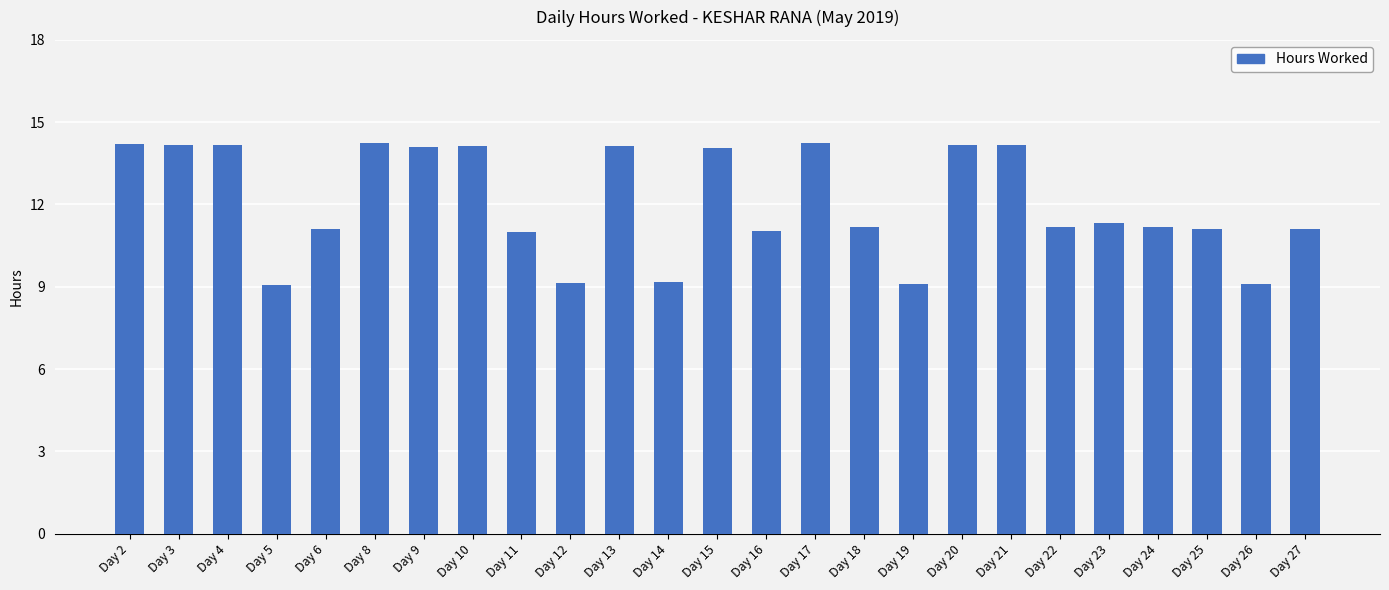

Which has a higher value, Day 12 or Day 20?

Day 20